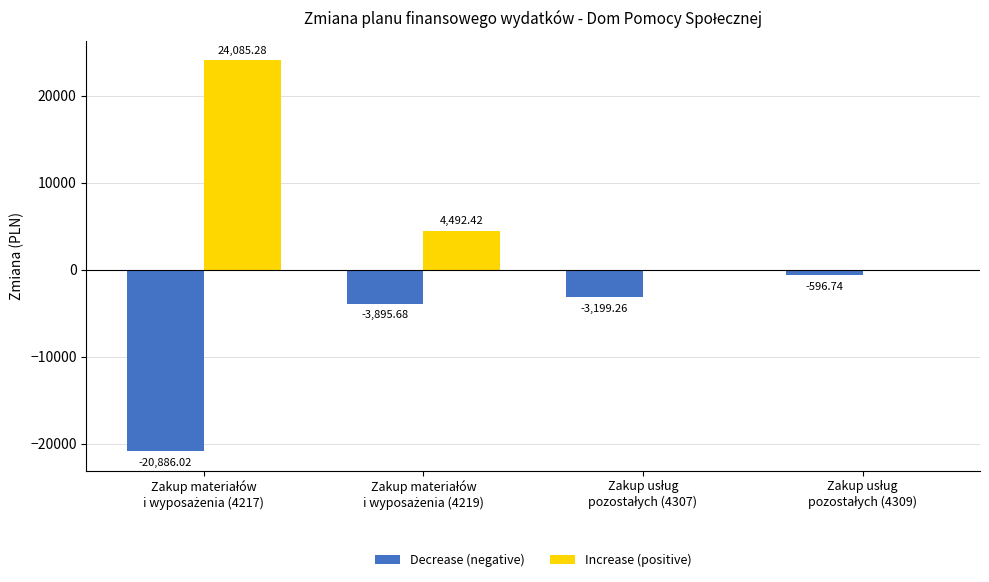

Which series has the largest total across all categories?

Increase (positive)